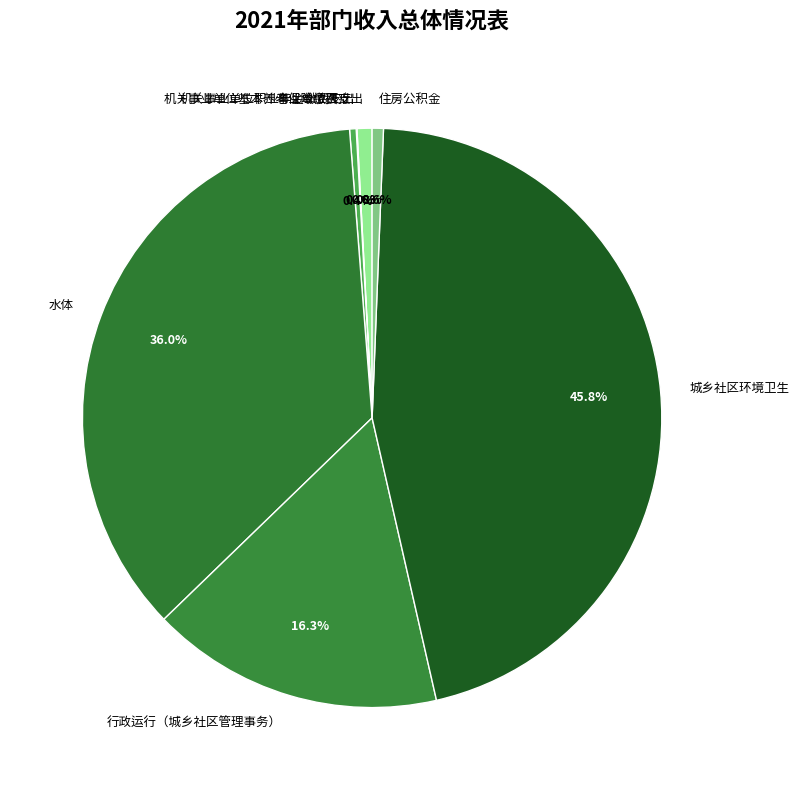

Which slice is the largest?

城乡社区环境卫生